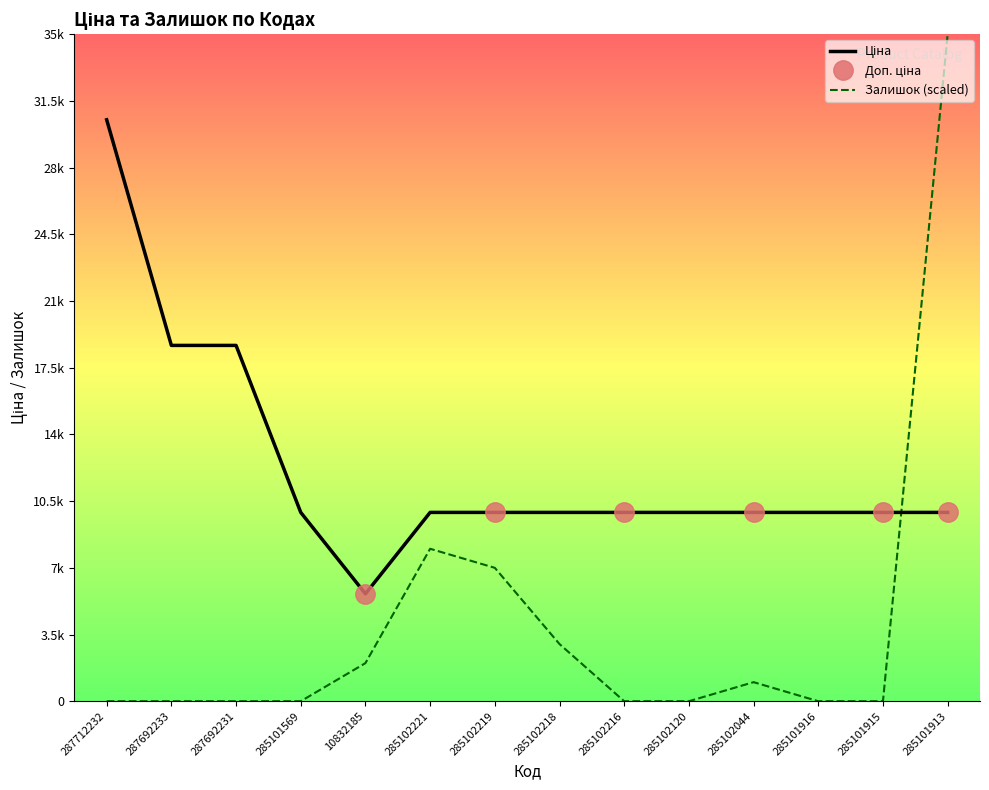

Where do Ціна and Залишок first cross each other?

285101915 and 285101913